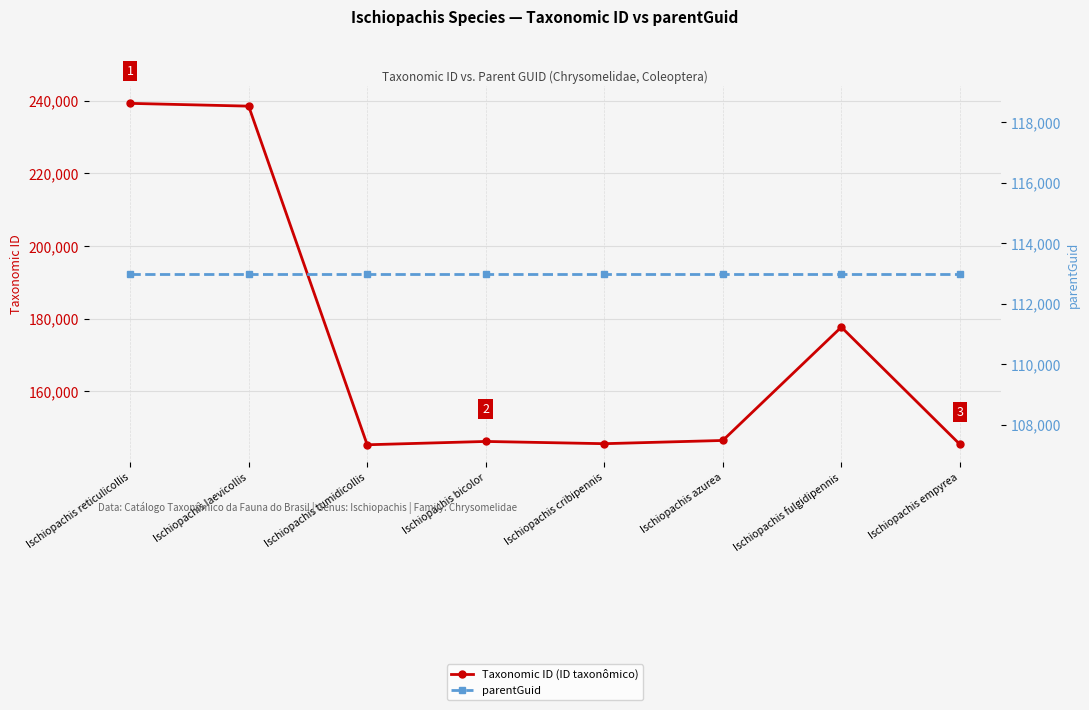

How many interior local peaks does the Taxonomic ID (ID taxonômico) series have?

2